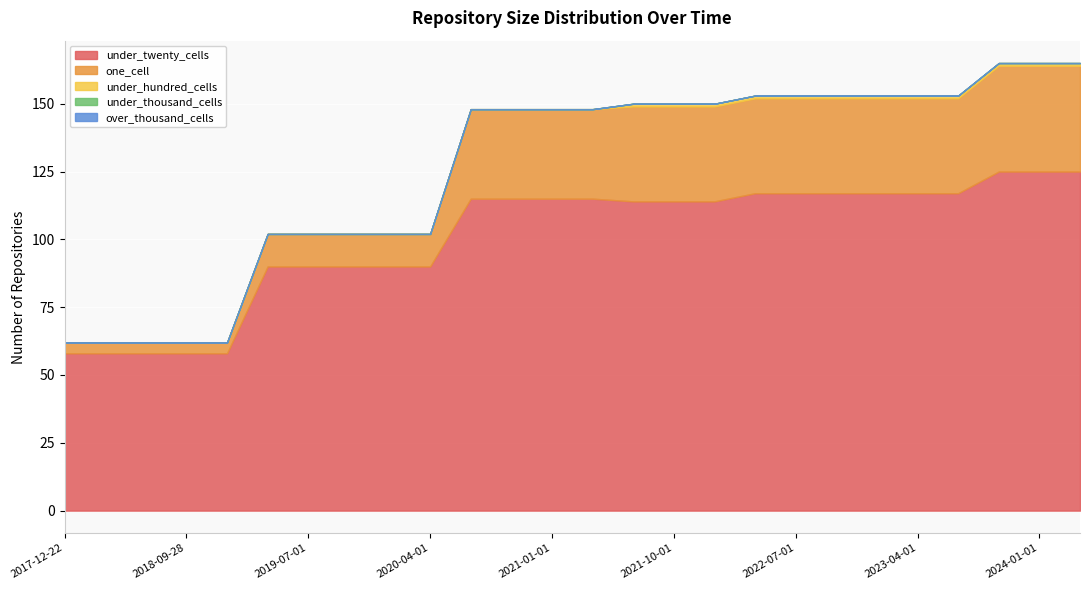

What is the greatest value displayed?

125